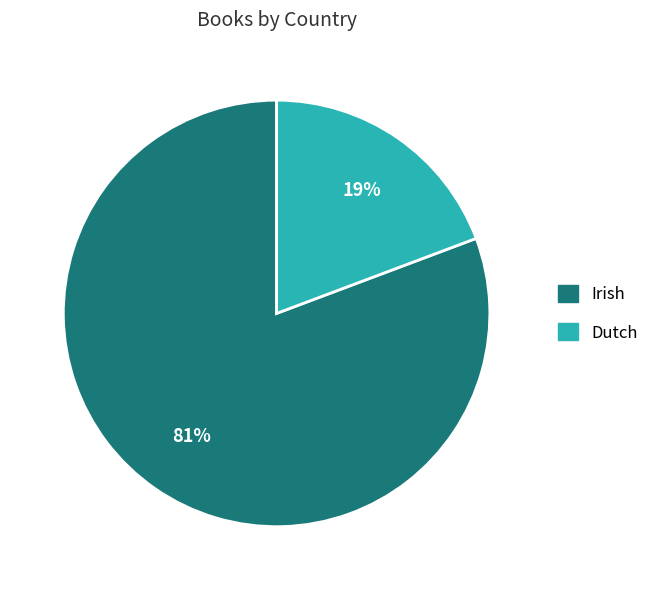

Which slice is the smallest?

Dutch